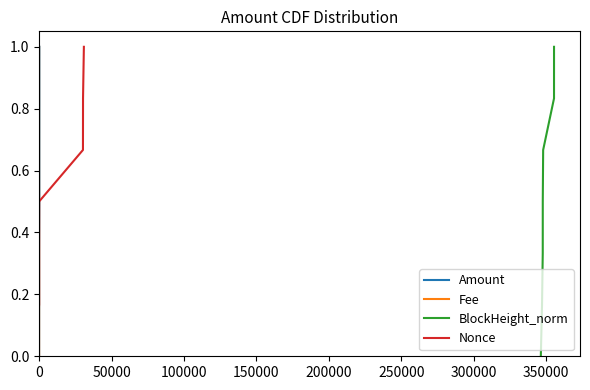

Is it true that Amount equals 0.7 at 0?

False